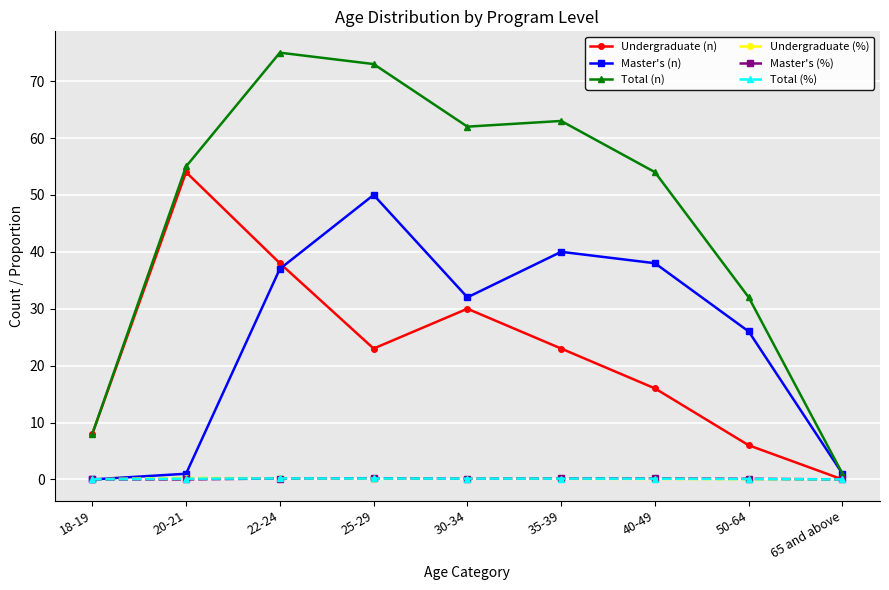

True or false: Undergraduate (n) has more than 2 points higher than both neighbors.

False